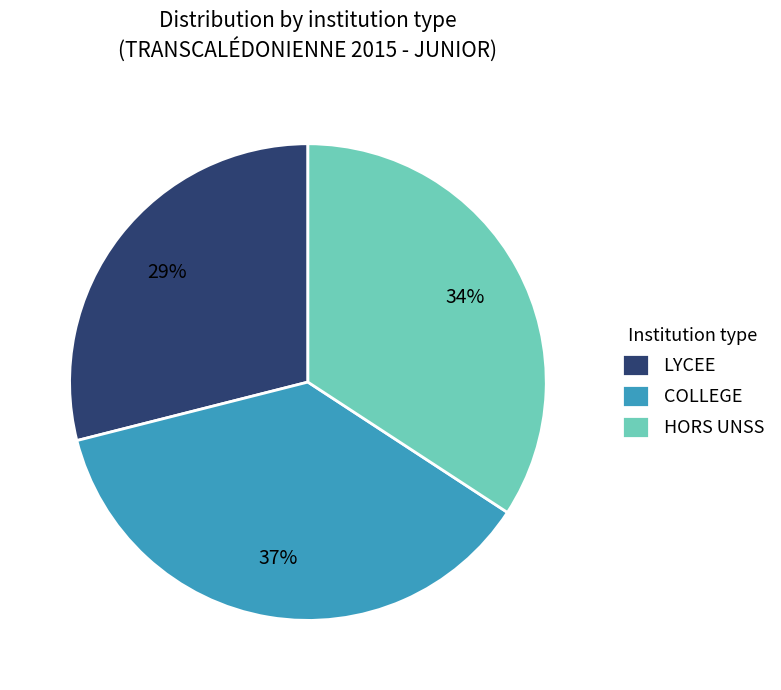

What is the largest slice in the pie chart?

COLLEGE